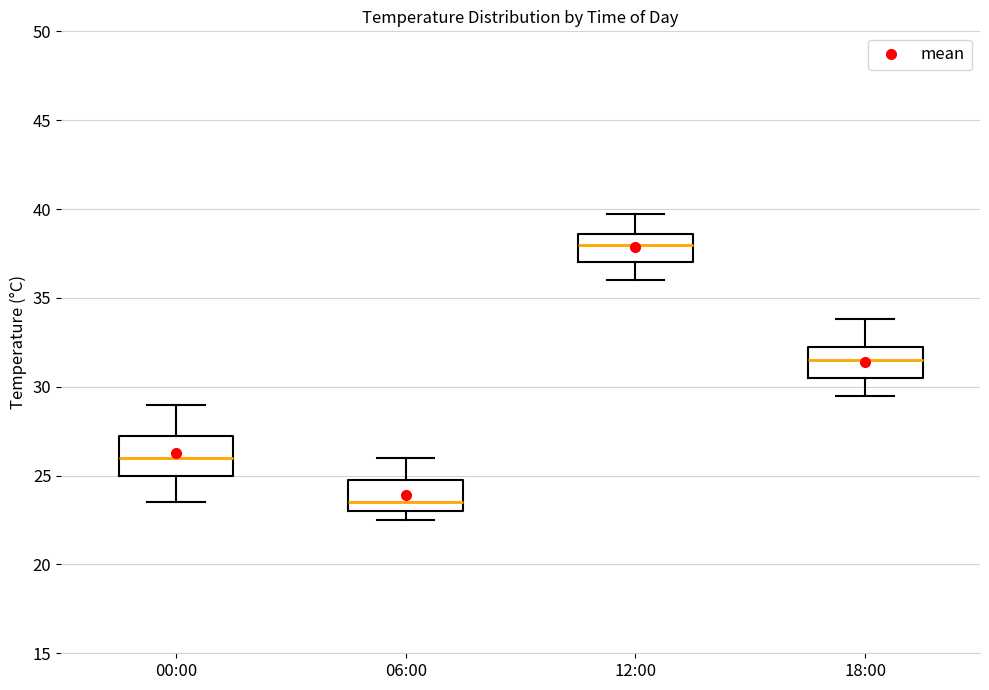

Which box's median line is the lowest?

06:00